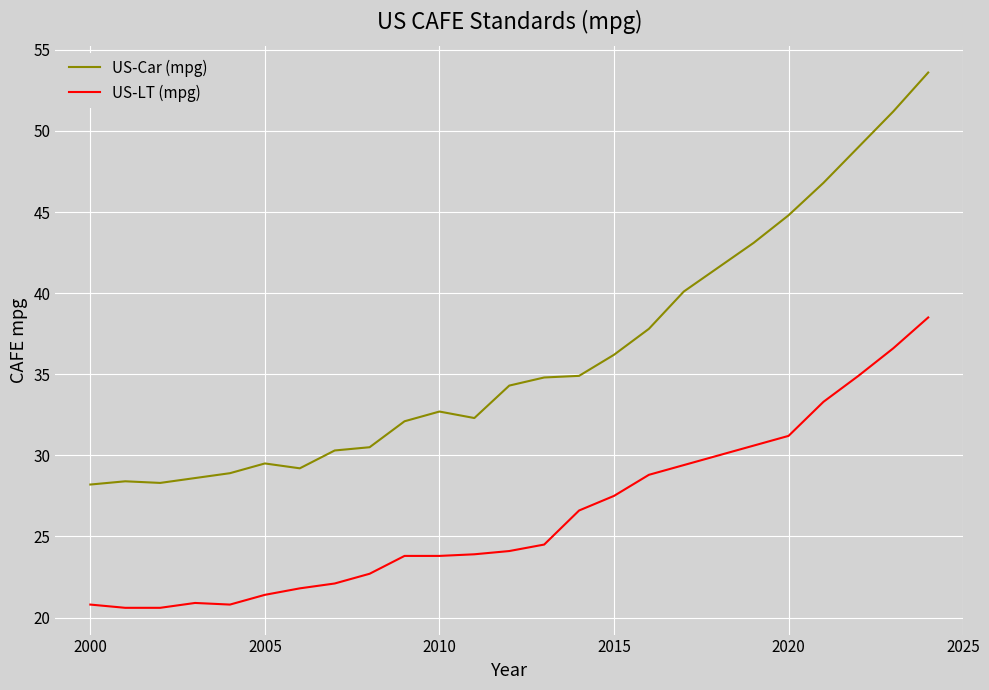

What is the difference between the maximum and minimum values in the US-Car (mpg) series?

25.4